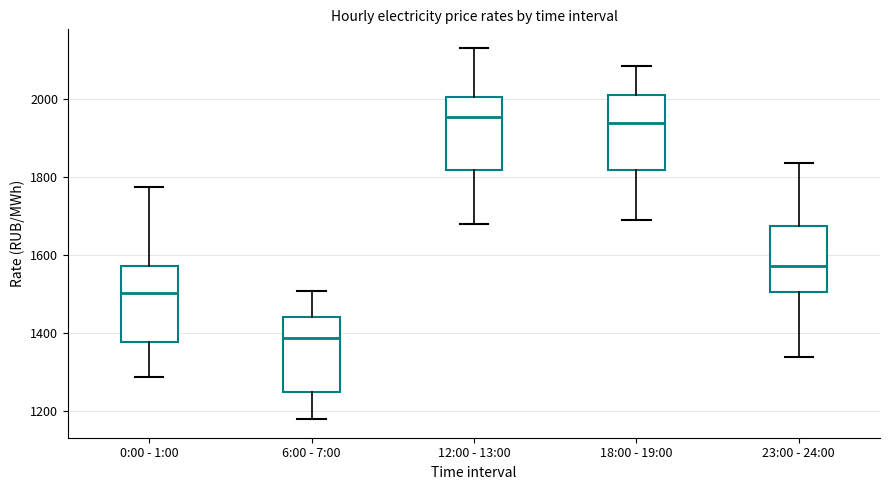

Where does the lower whisker of the box for 23:00 - 24:00 end on the y-axis? The values are not printed on the chart, so give them approximately, as read against the axis.

1340